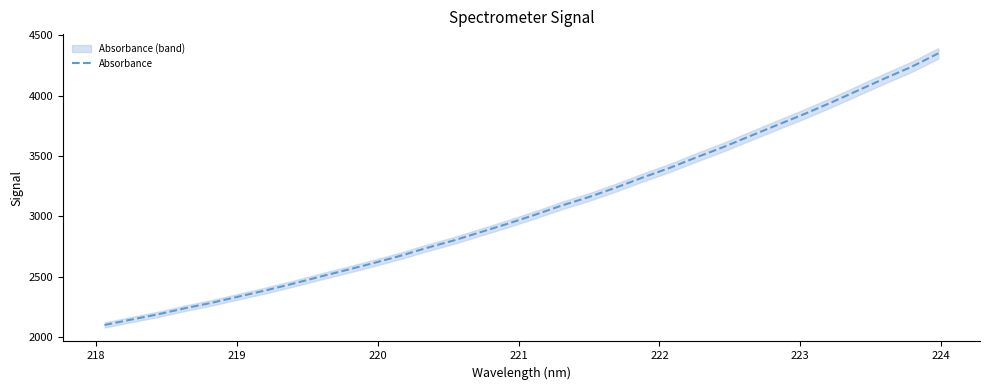

Reading left to right, extract all data points from this chart.

2102.6	2147.2	2191.1	2241.3	2287.0	2338.3	2389.4	2443.8	2501.6	2557.7	2614.9	2675.2	2741.8	2803.4	2872.6	2941.5	3014.8	3091.6	3161.1	3238.8	3322.6	3401.9	3489.7	3574.5	3666.0	3757.0	3846.8	3941.9	4042.0	4142.0	4238.1	4350.1